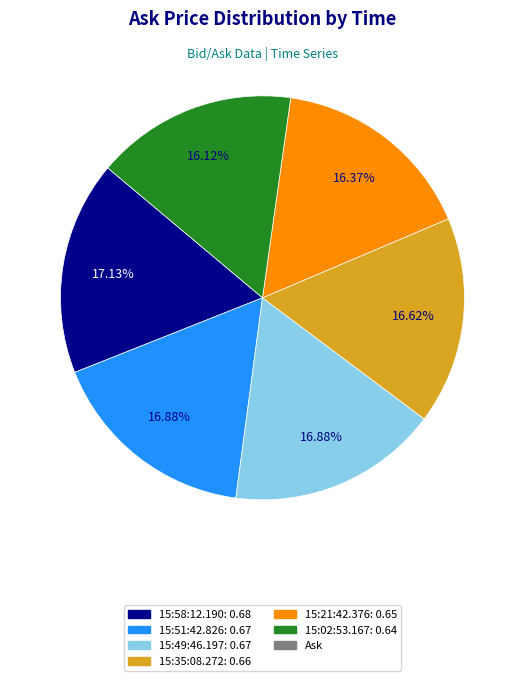

What is the largest slice in the pie chart?

15:58:12.190